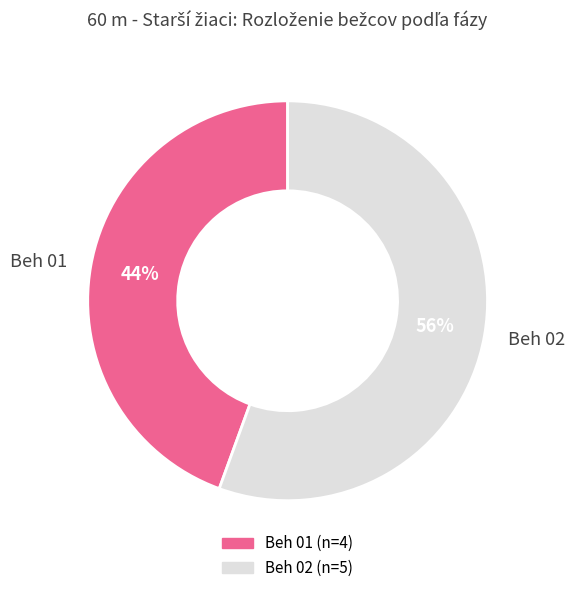

What percentage is the Beh 01 slice, to the nearest percent?

44%